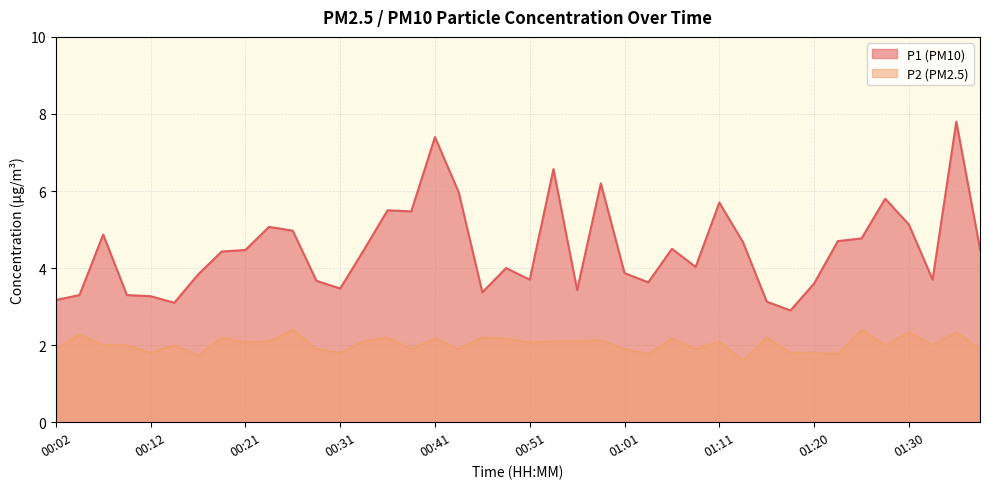

What are all the series names shown in the legend?

P1 (PM10), P2 (PM2.5)